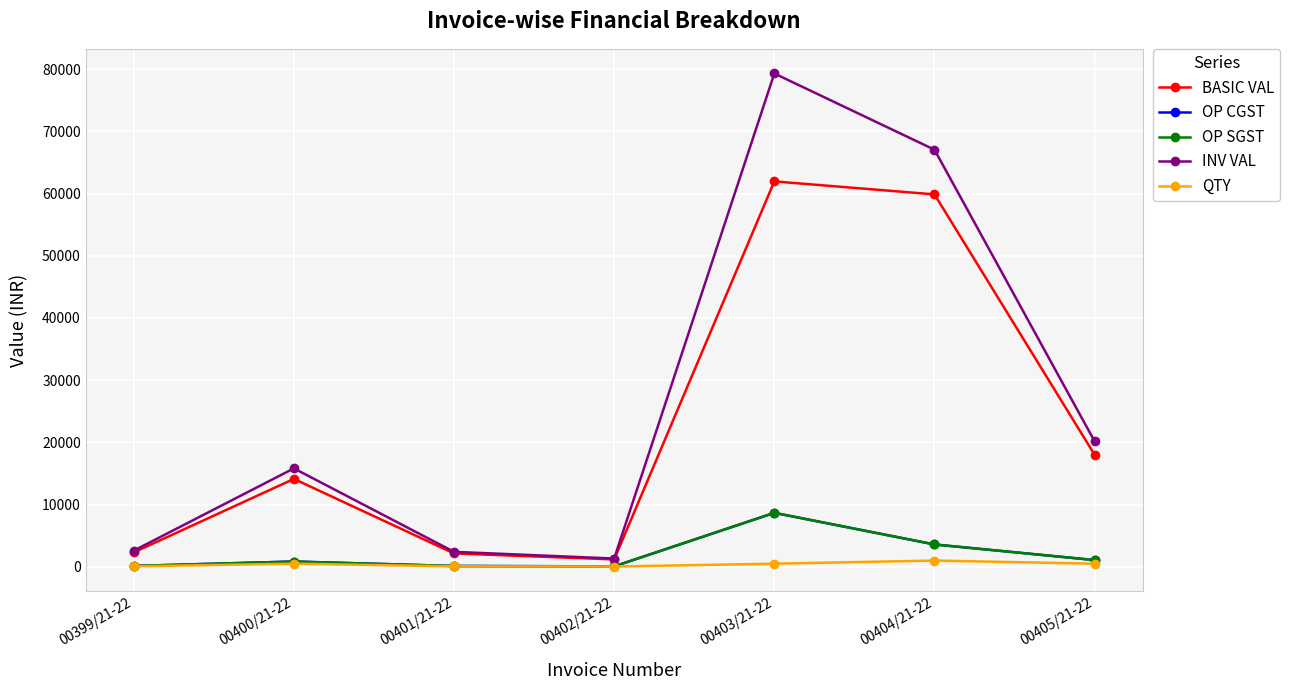

What value does the BASIC VAL series have at 00402/21-22?

1186.5